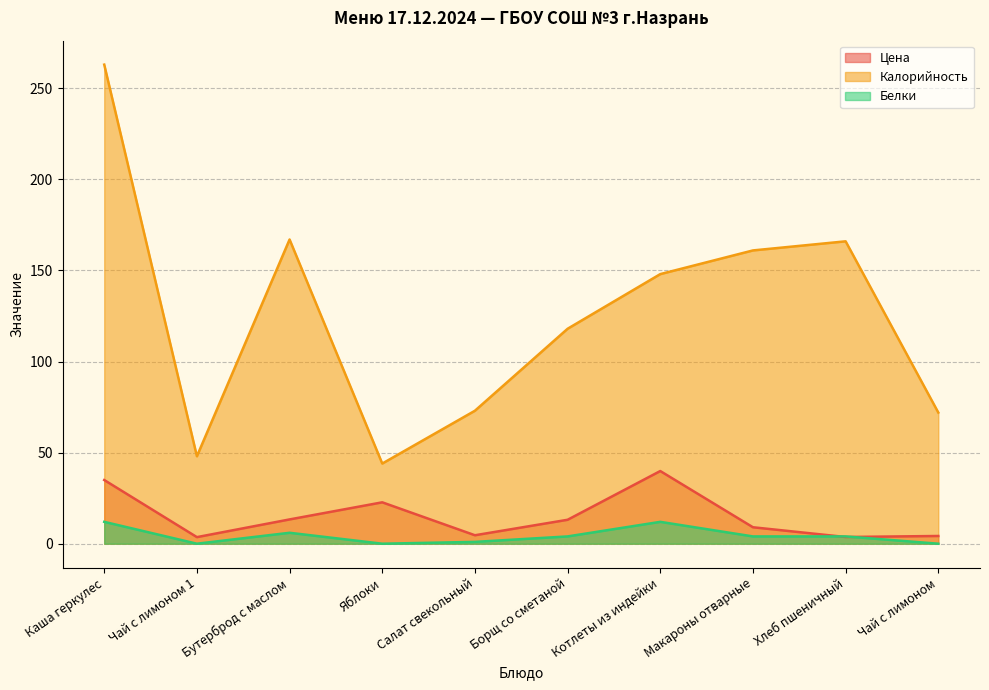

Read the Калорийность value at Борщ со сметаной.

118.0